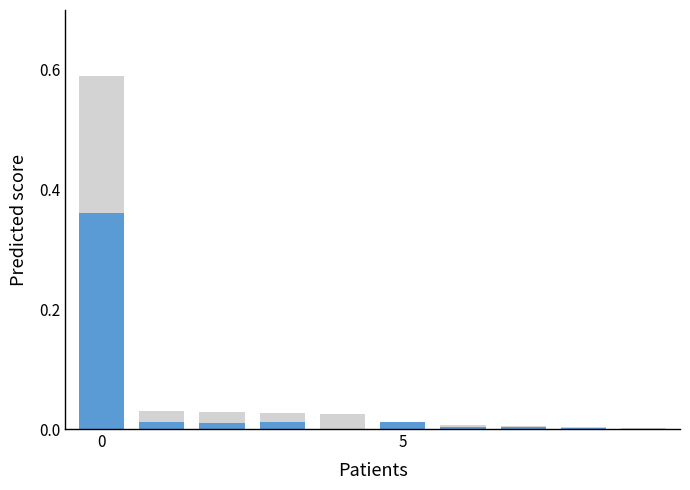

True or false: Demanda final has a value of 0.0 at 5.

True